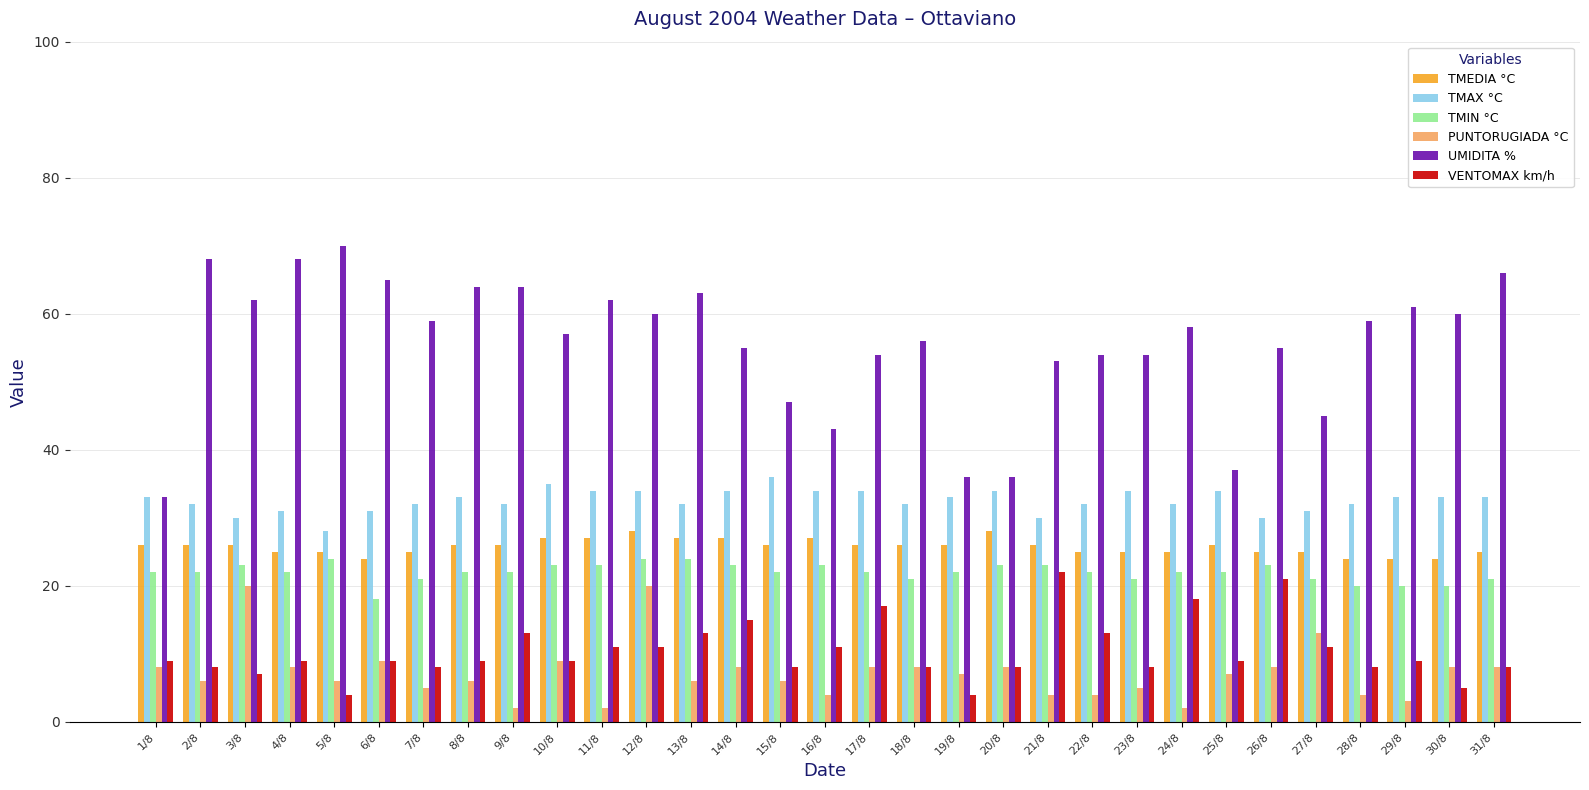

Which category has the lowest value in the UMIDITA % series?

1/8